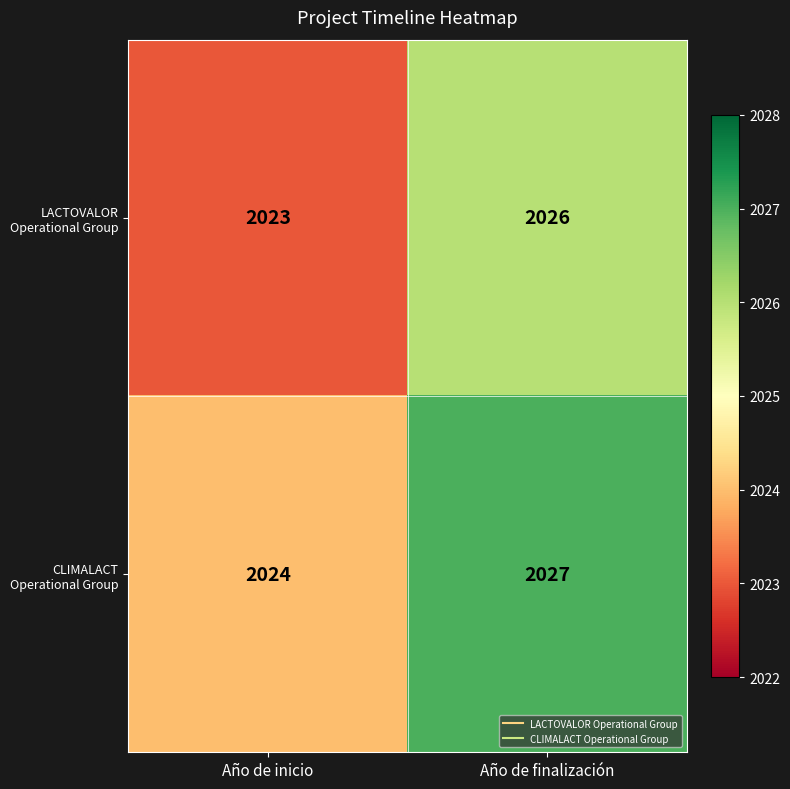

Which category has the highest value across all series?

Año de finalización